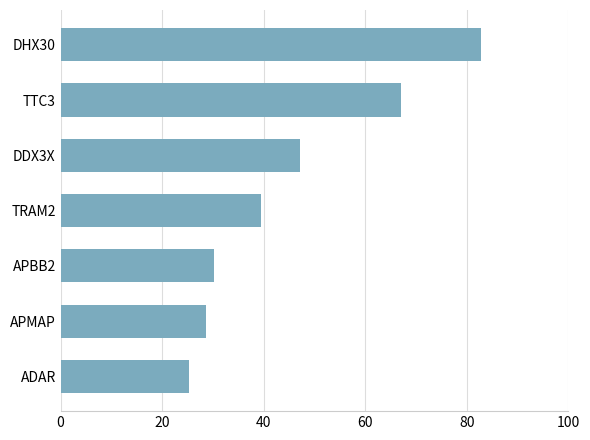

Does the chart contain any negative values?

No